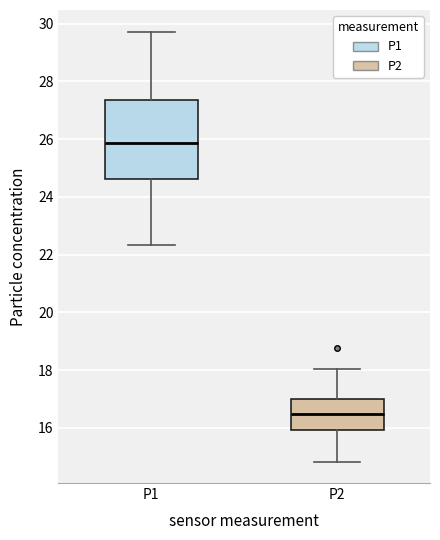

Comparing the boxes themselves (not the whiskers), which one is the tallest?

P1